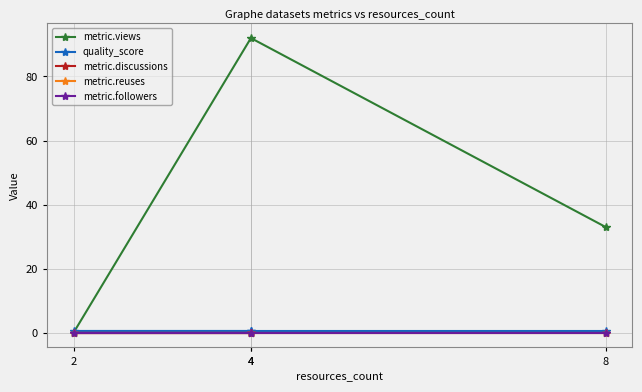

At which category is the sum across all series the highest?

4